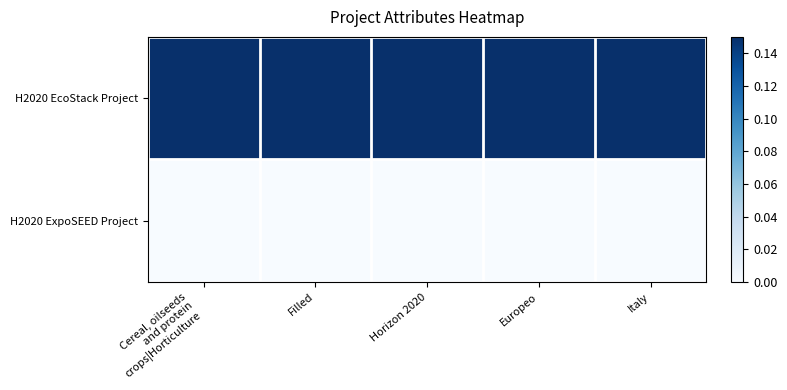

At which category is the sum across all series the highest?

Cereal, oilseeds
and protein
crops|Horticulture